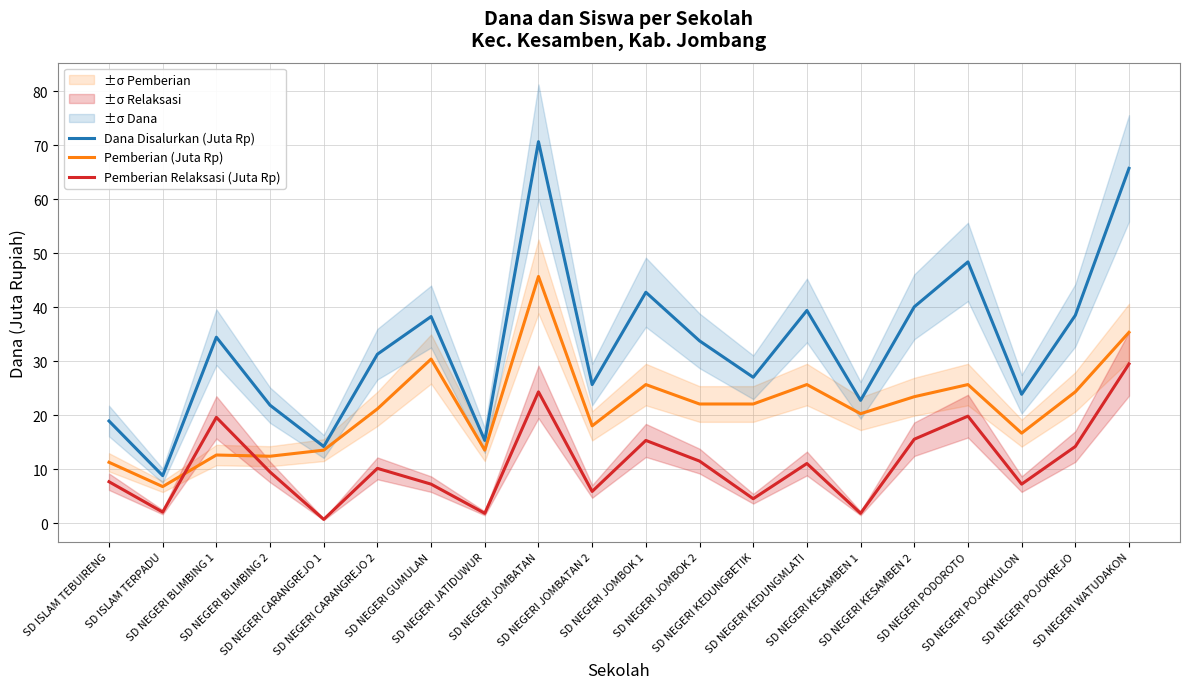

Where does the Dana Disalurkan (Juta Rp) series first go above 33?

SD NEGERI BLIMBING 1